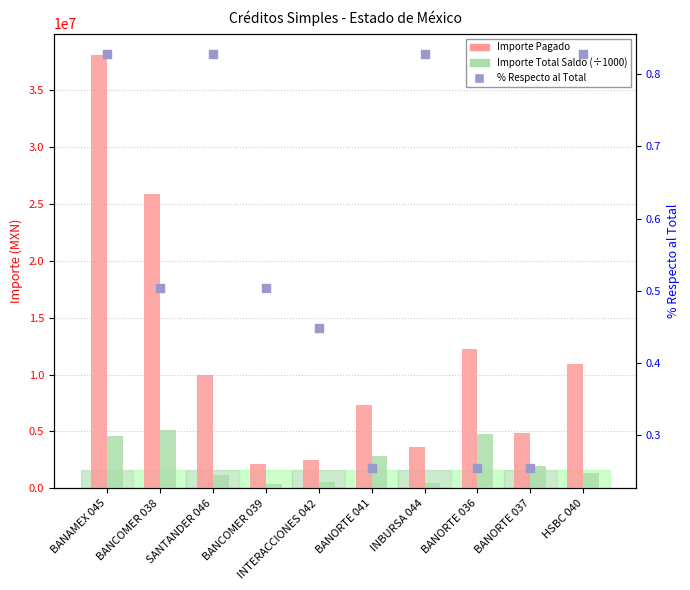

At how many categories does at least one series exceed 31595205?

1